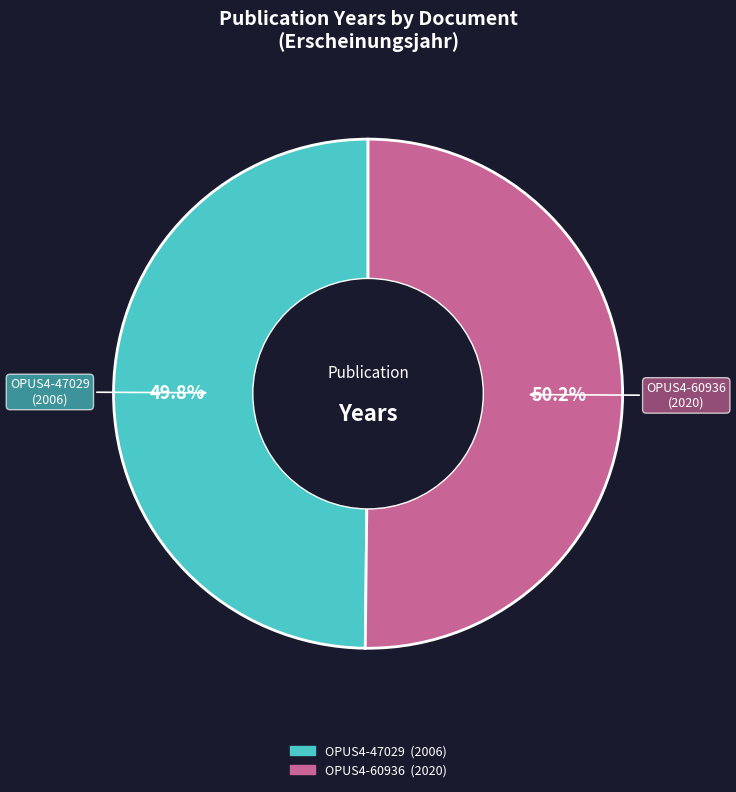

Combined, what portion of the pie is OPUS4-47029 and OPUS4-60936?

100.0%